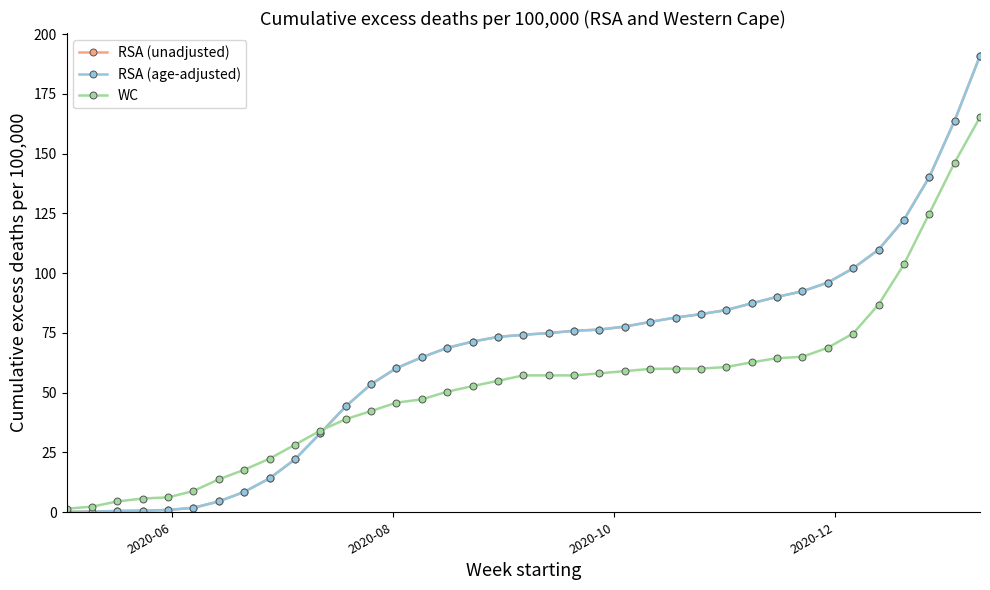

Does the chart have visible grid lines?

No